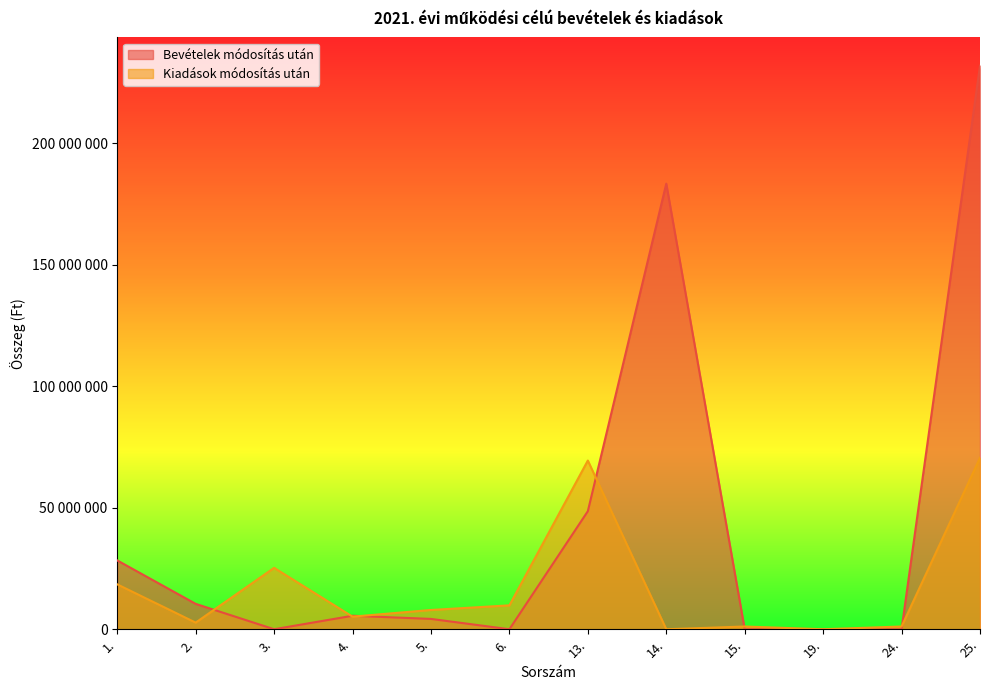

True or false: Kiadások módosítás után has a value of 15623418 at 3..

False